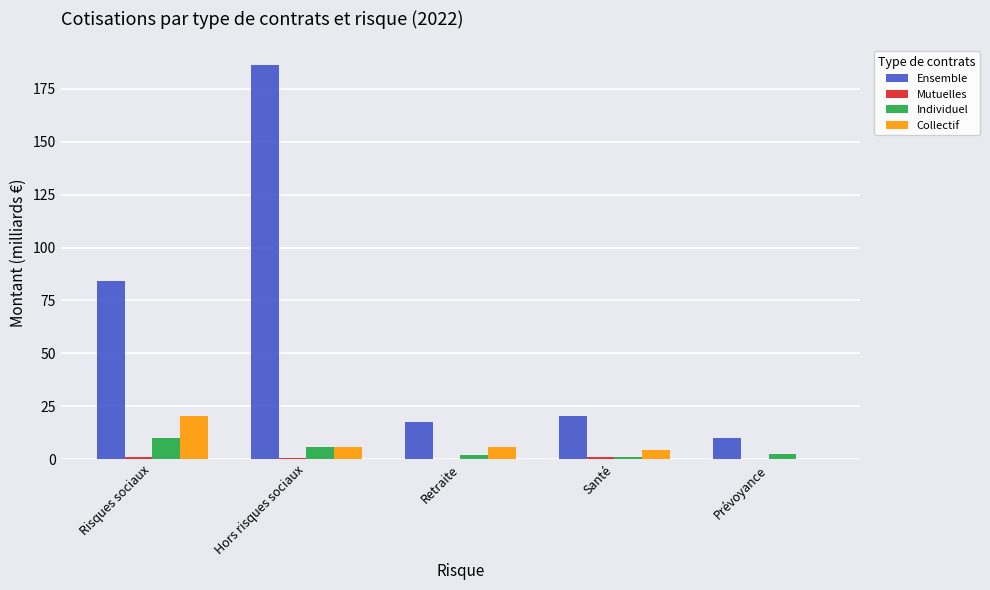

True or false: Individuel has a value of 1.1 at Santé.

True